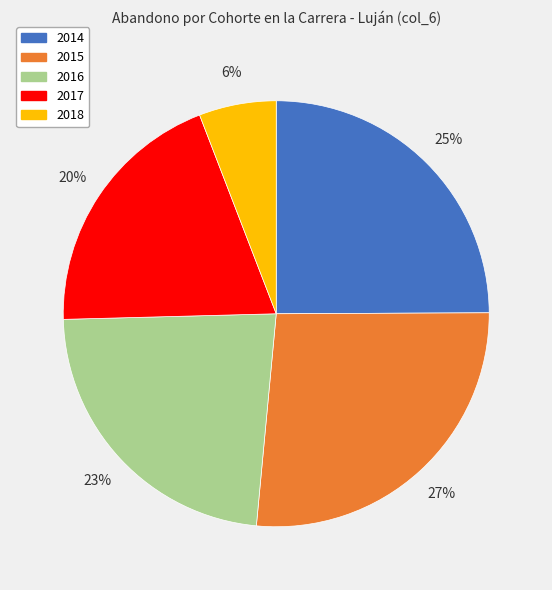

Which has a higher value, 2016 or 2015?

2015